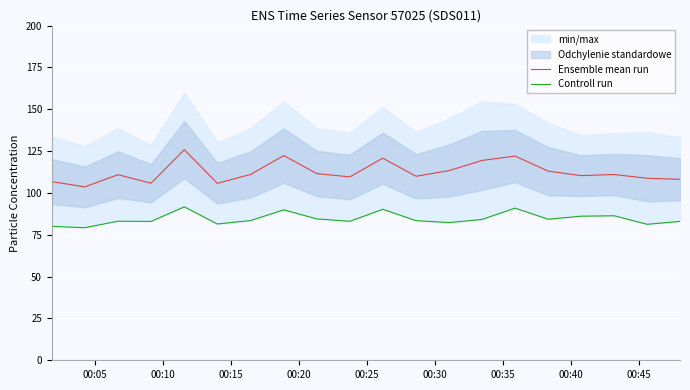

What is the lowest value of the Ensemble mean run series?

103.6